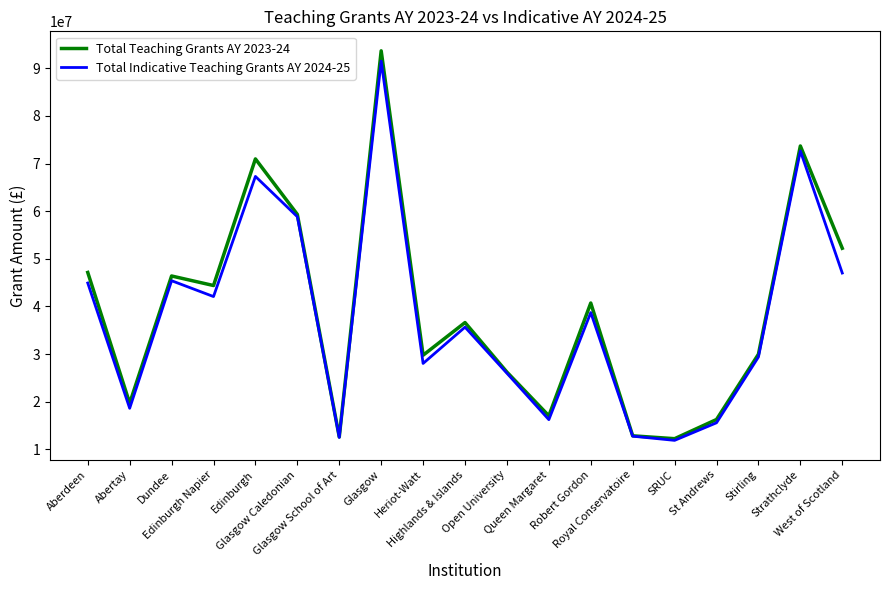

Where is the first local minimum for Total Indicative Teaching Grants AY 2024-25?

Abertay